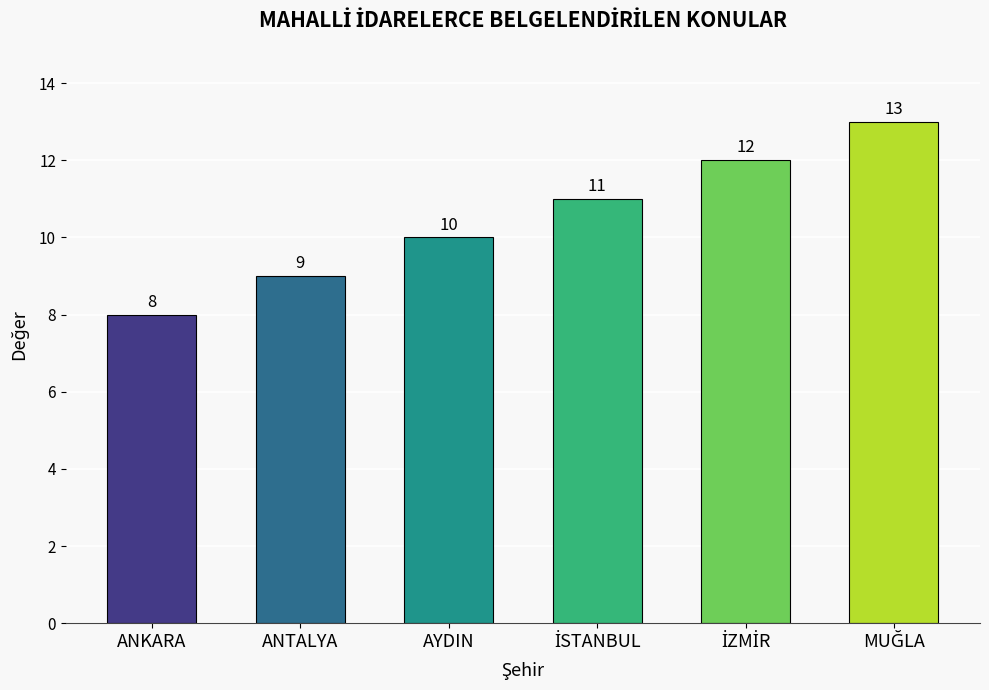

What position from the right is AYDIN?

4